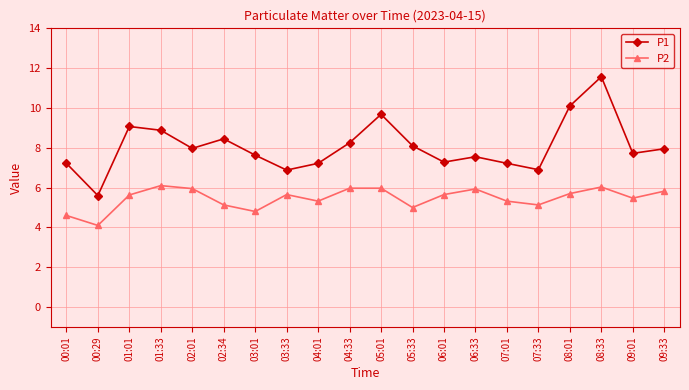

True or false: P2 and P1 cross at least once.

False